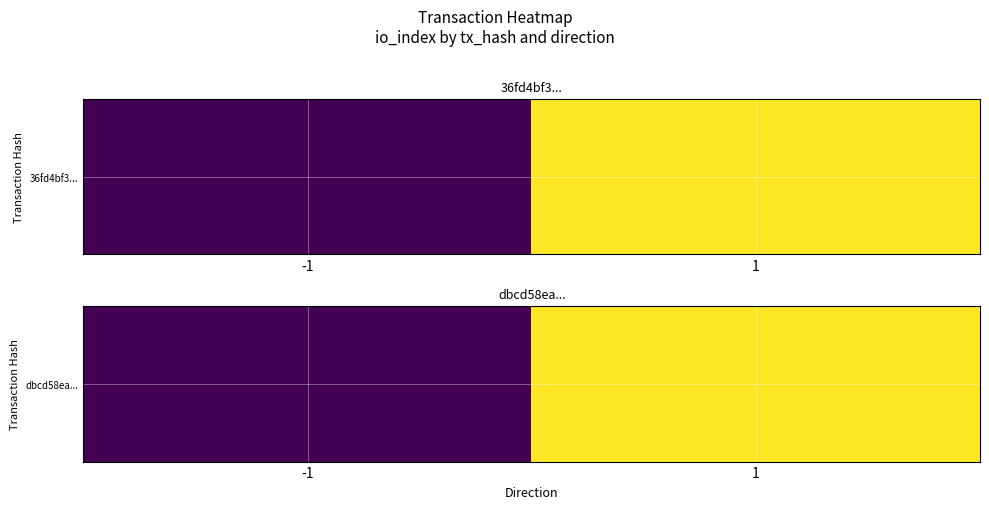

What is the average value?

5